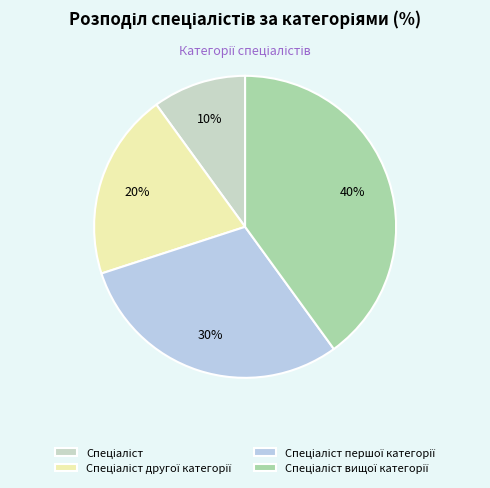

Between Спеціаліст вищої категорії and Спеціаліст першої категорії, which is larger?

Спеціаліст вищої категорії